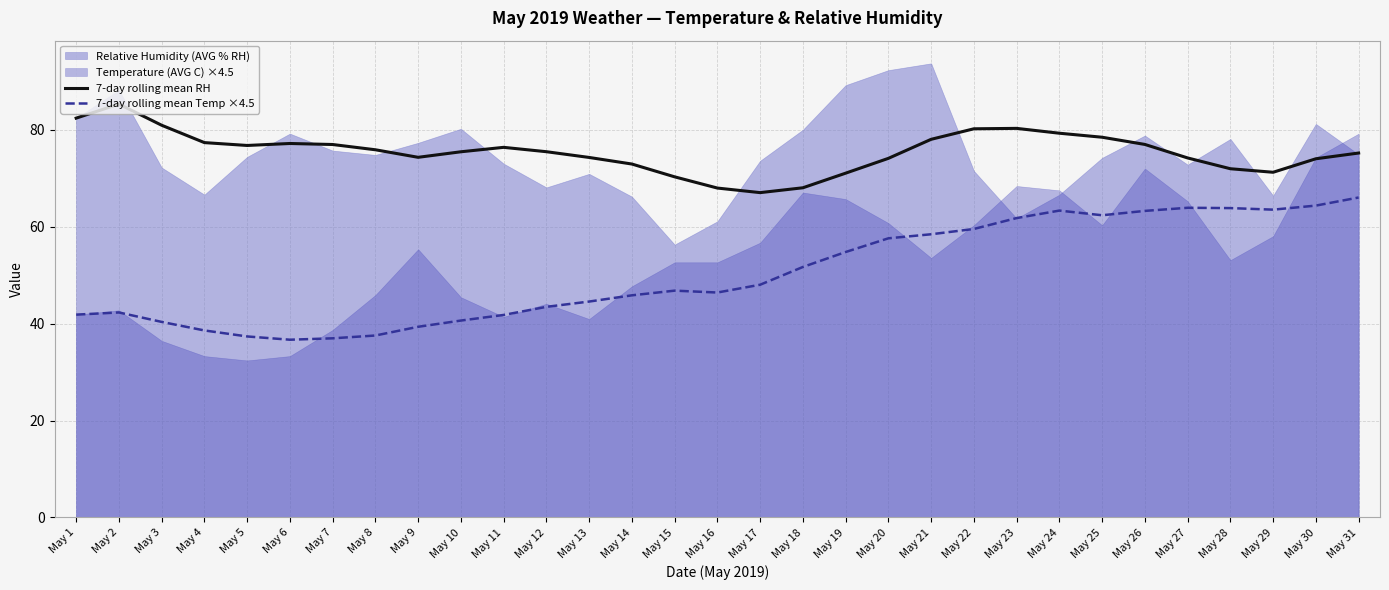

Which series has the largest total across all categories?

7-day rolling mean RH